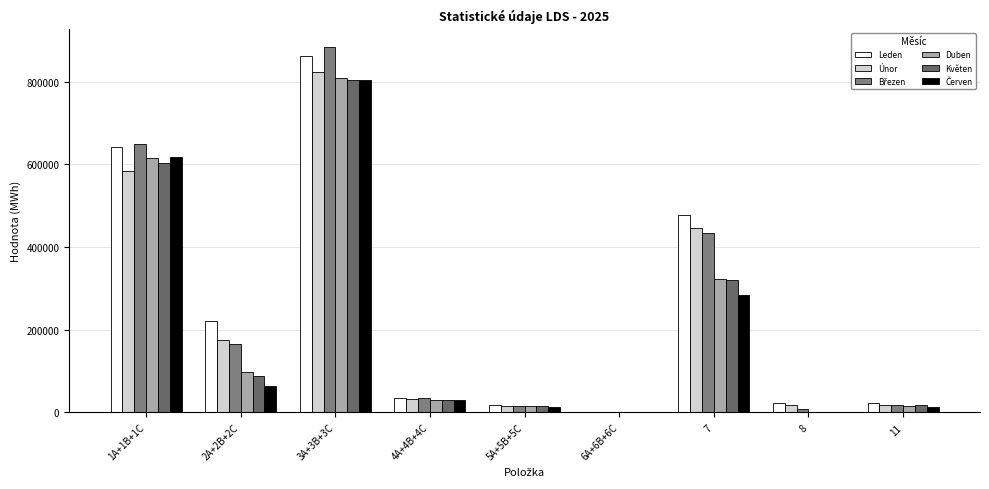

What is the label of the 8th bar from the right?

2A+2B+2C